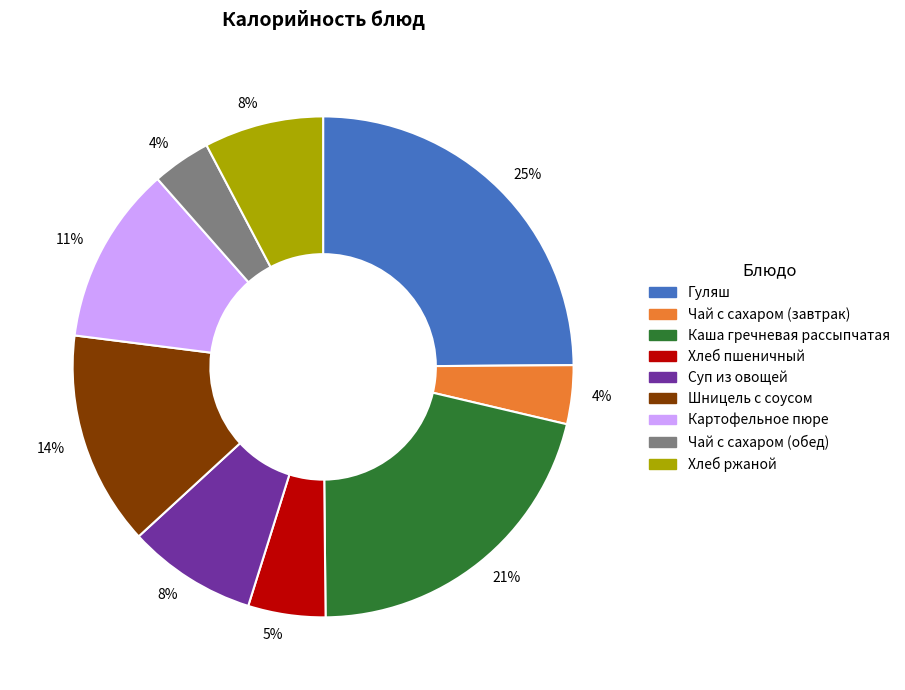

Which has a higher value, Хлеб пшеничный or Шницель с соусом?

Шницель с соусом